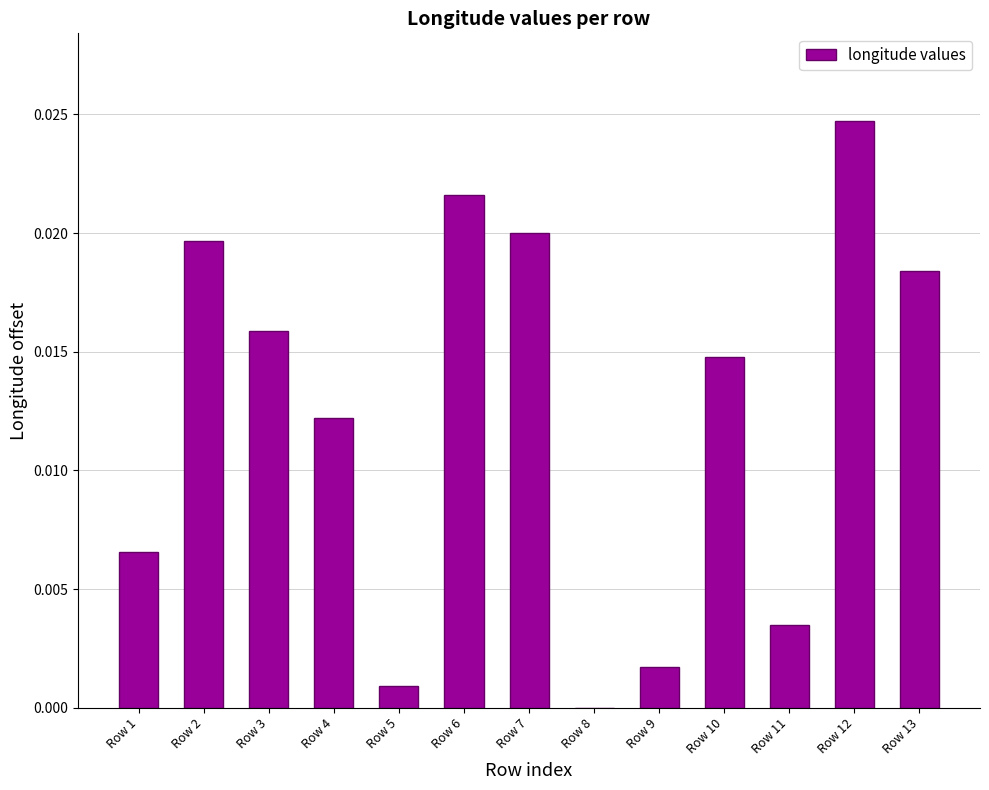

Is it true that the value at Row 3 is 0.0?

True